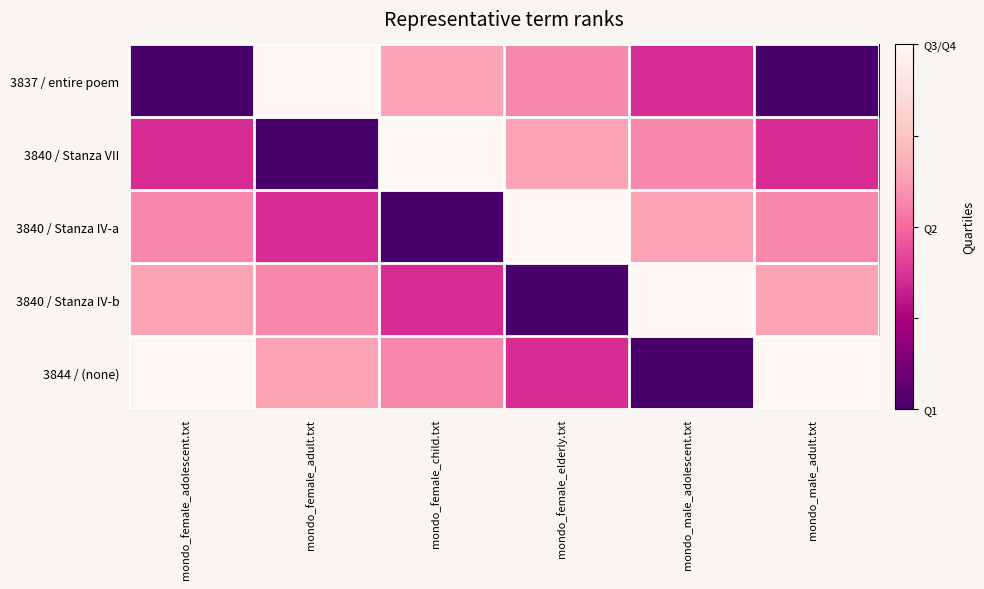

What is the total value across all series at mondo_female_elderly.txt?

2.6